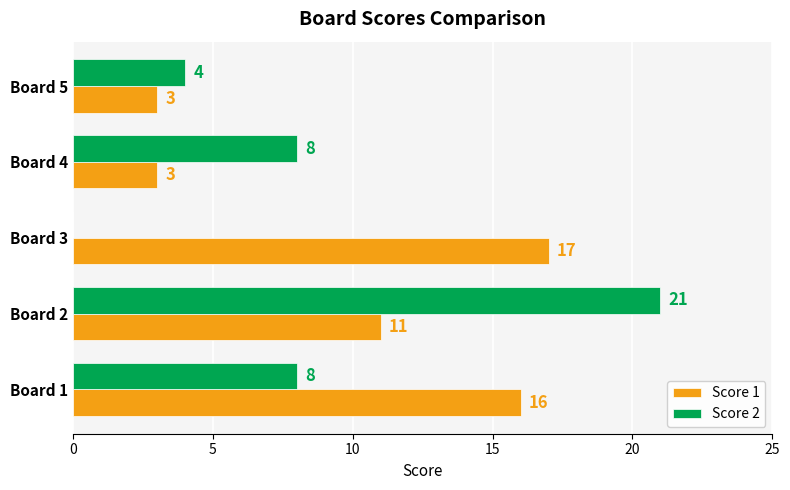

Which series has the largest range (max minus min)?

Score 2